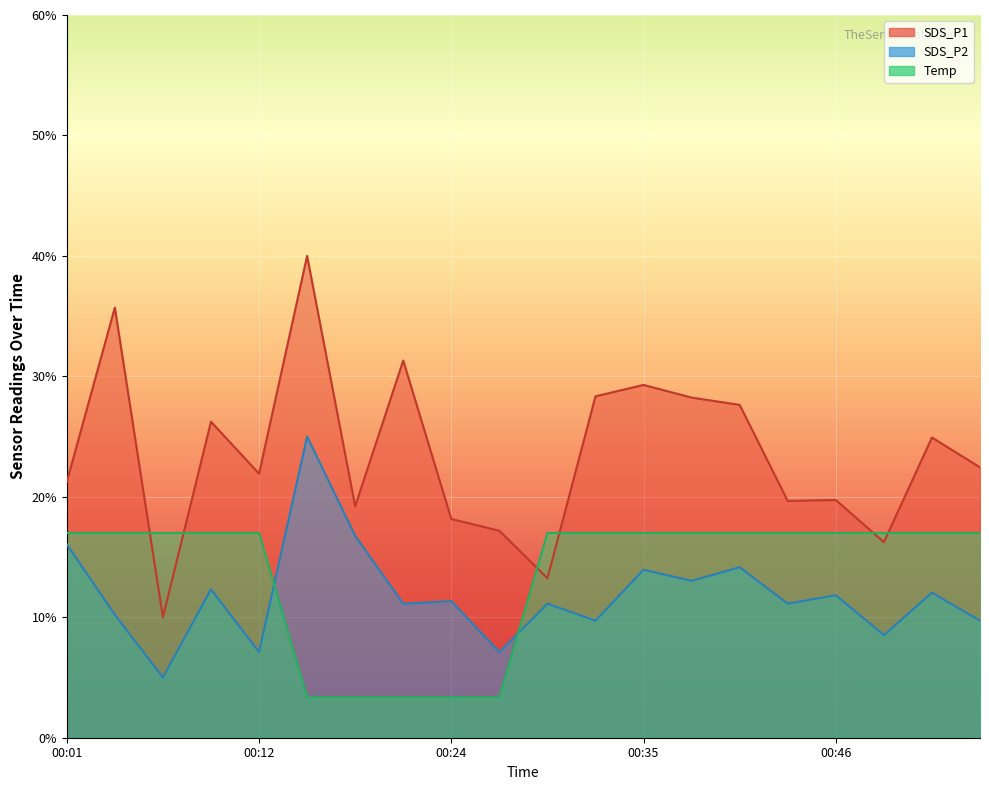

Which category has the highest value across all series?

00:15